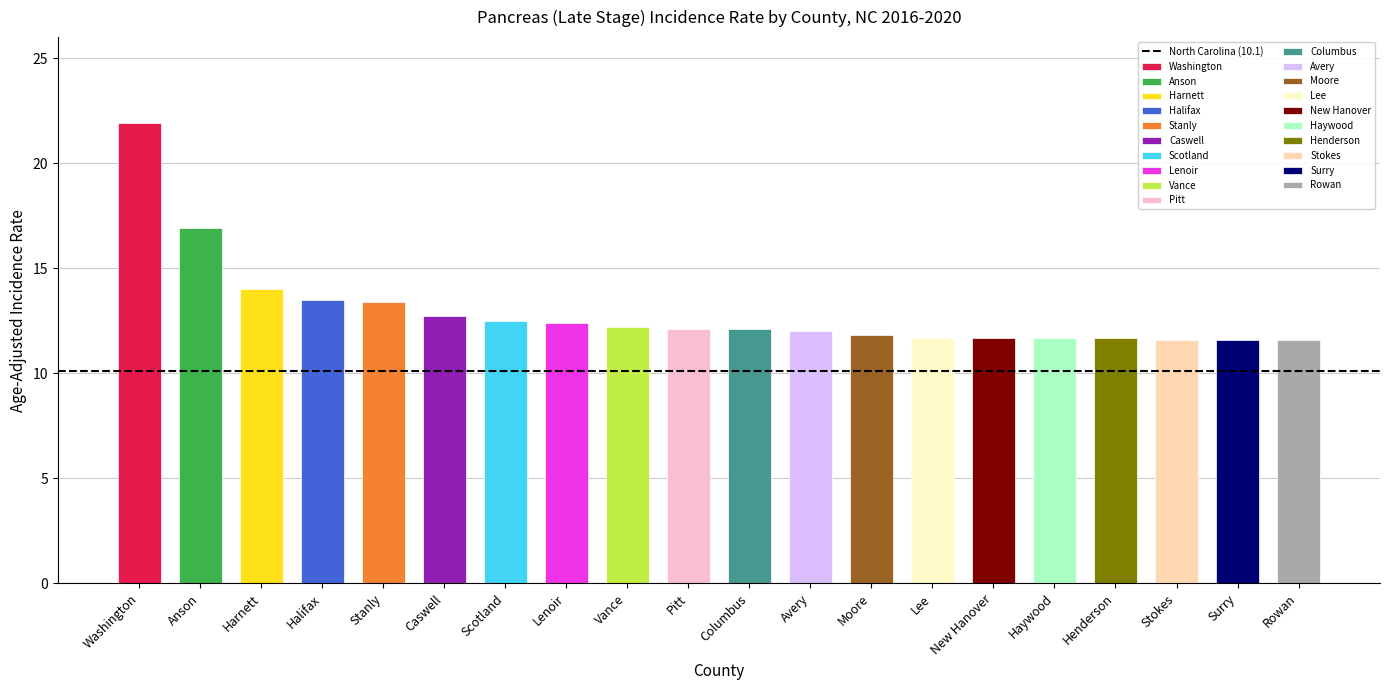

What is the value of the 13th bar from the left?

11.8